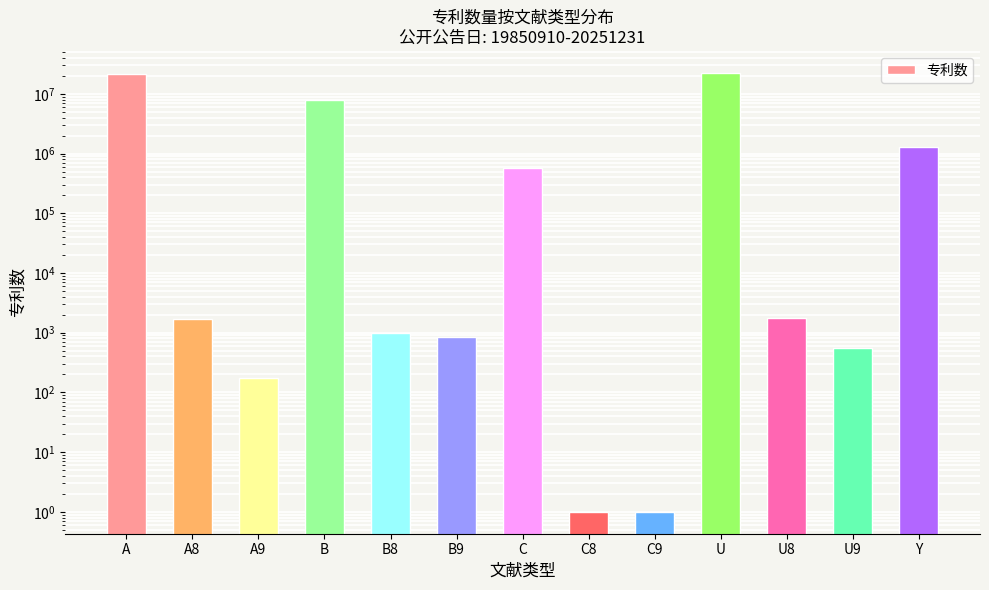

How many bars are there in total?

13